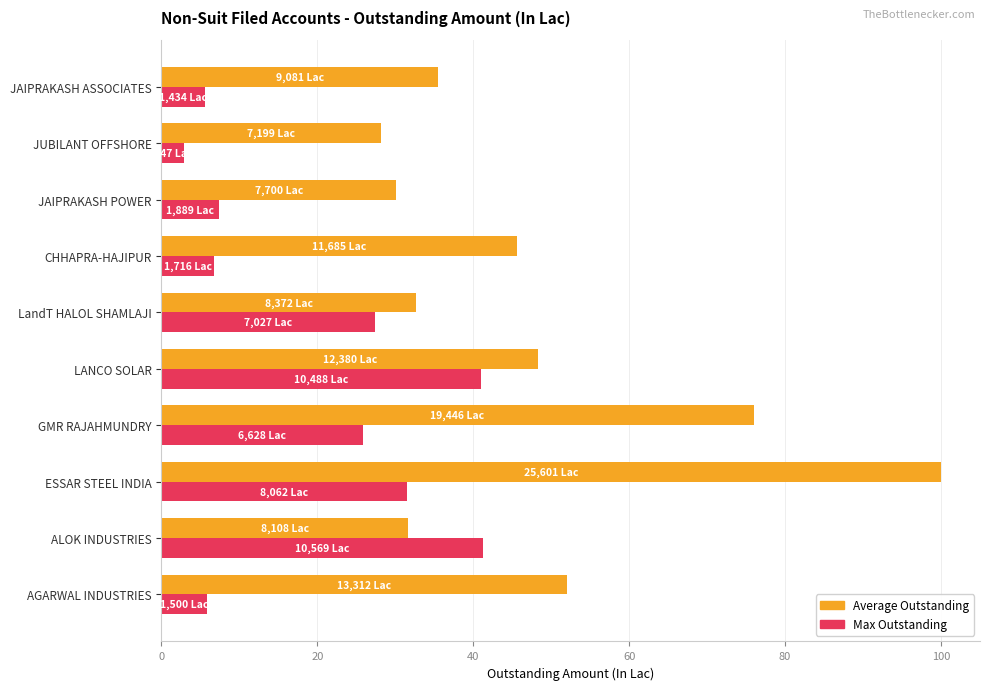

What is the spread (max minus min) of values at LANCO SOLAR?

7.4